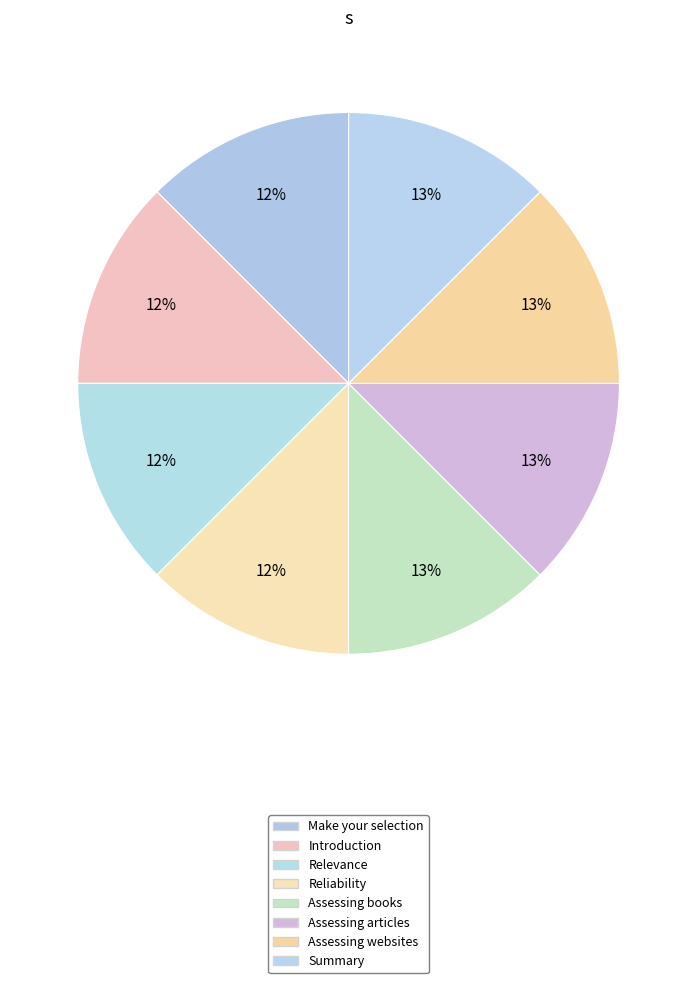

The Assessing books slice represents 20% of the pie. True or false?

False